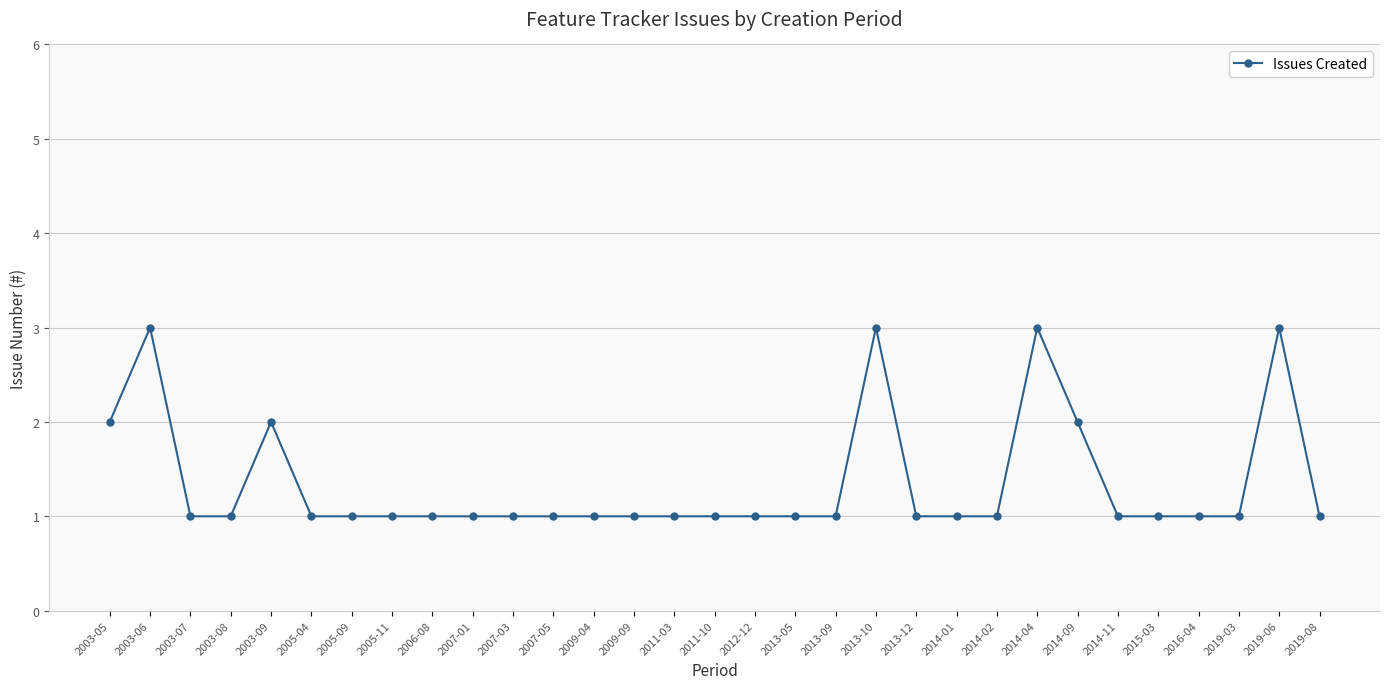

What is the ratio of the value at 2014-09 to the value at 2003-05?

1.0